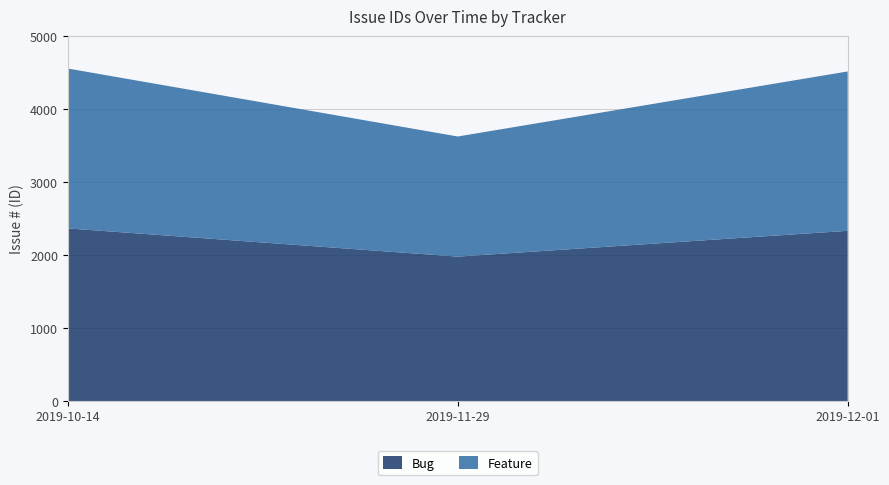

Reading left to right, what are all the values shown in this chart?

Bug: 2367	1980	2334
Feature: 2192	1647	2185